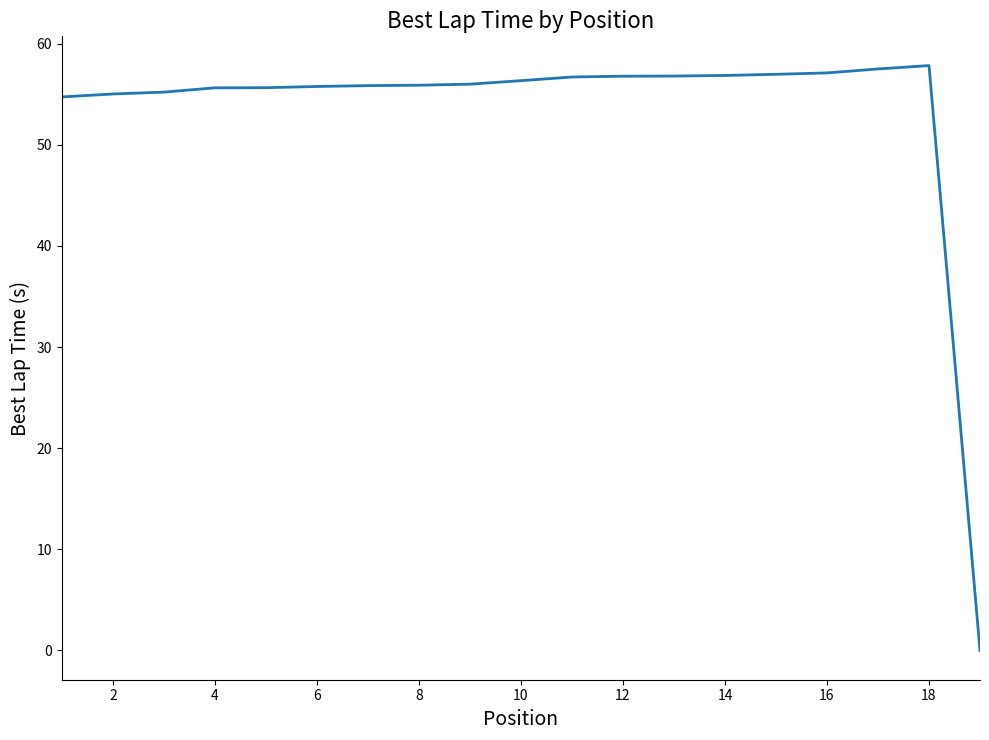

What is the maximum value shown in the chart?

57.8